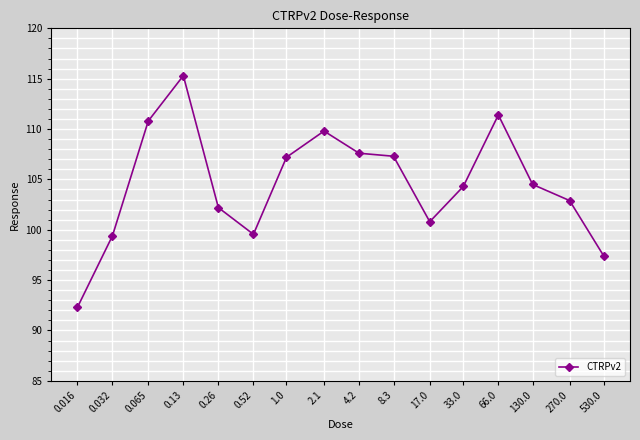

Is it true that the value at 270.0 is 102.9?

True